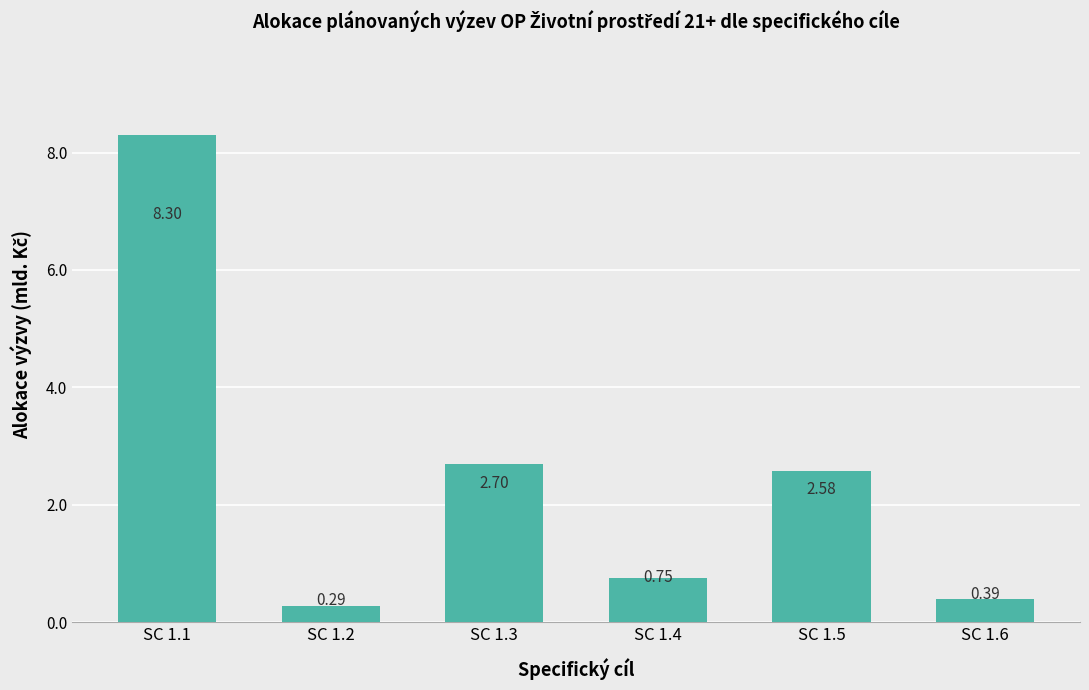

What is the value of the 1st bar from the left?

8.3